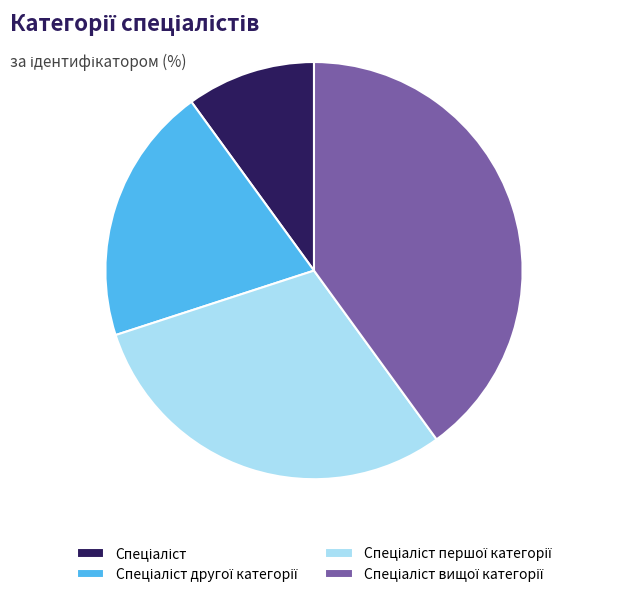

Does any single category account for the majority?

No